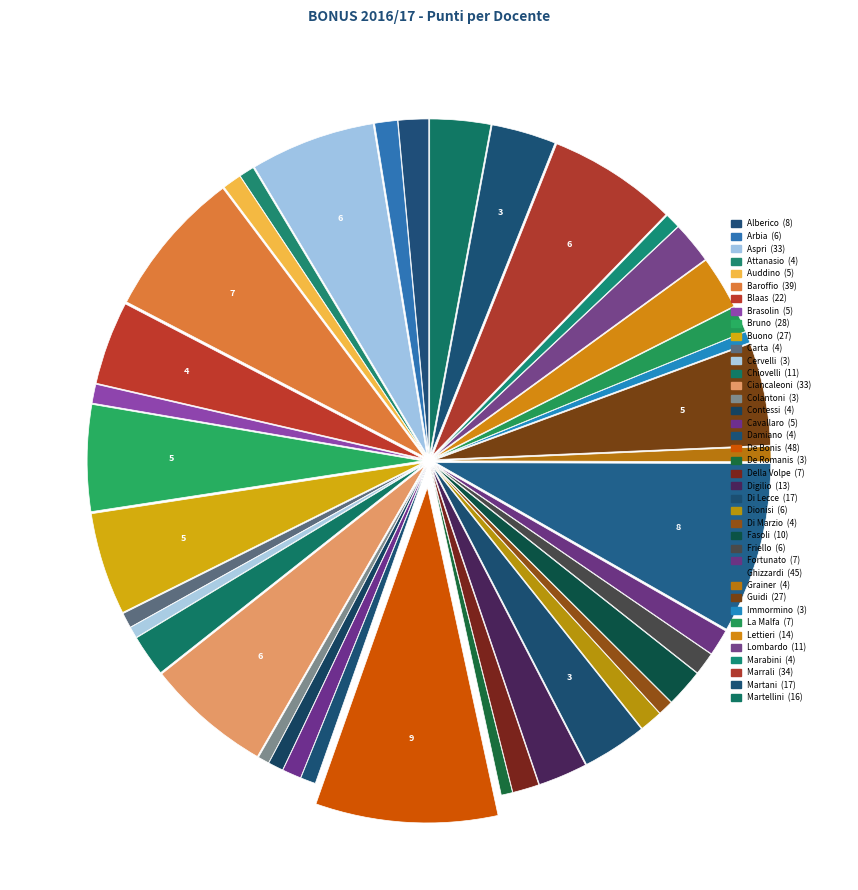

What is the smallest slice in the pie chart?

Cervelli